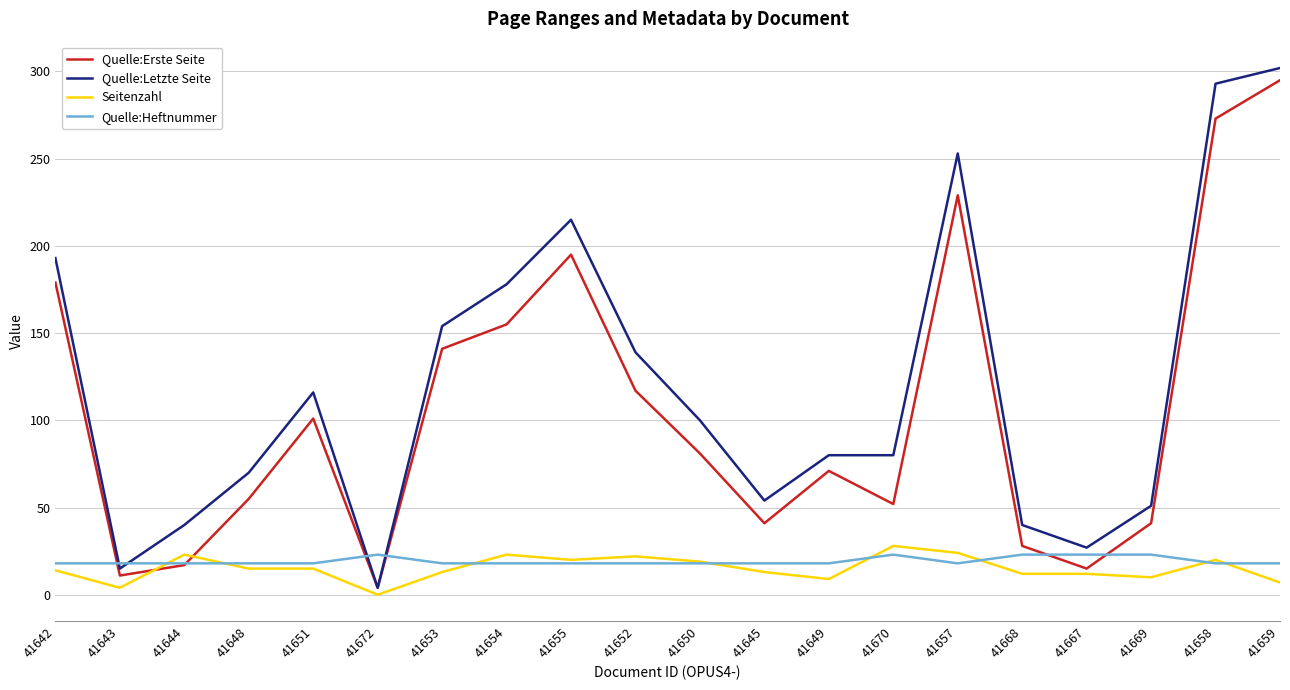

Which series has the largest total across all categories?

Quelle:Letzte Seite